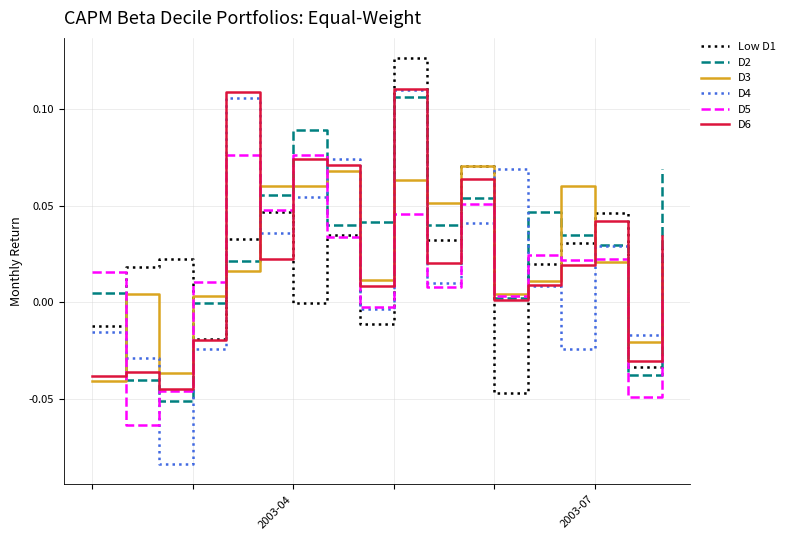

Which series has the largest range (max minus min)?

D4